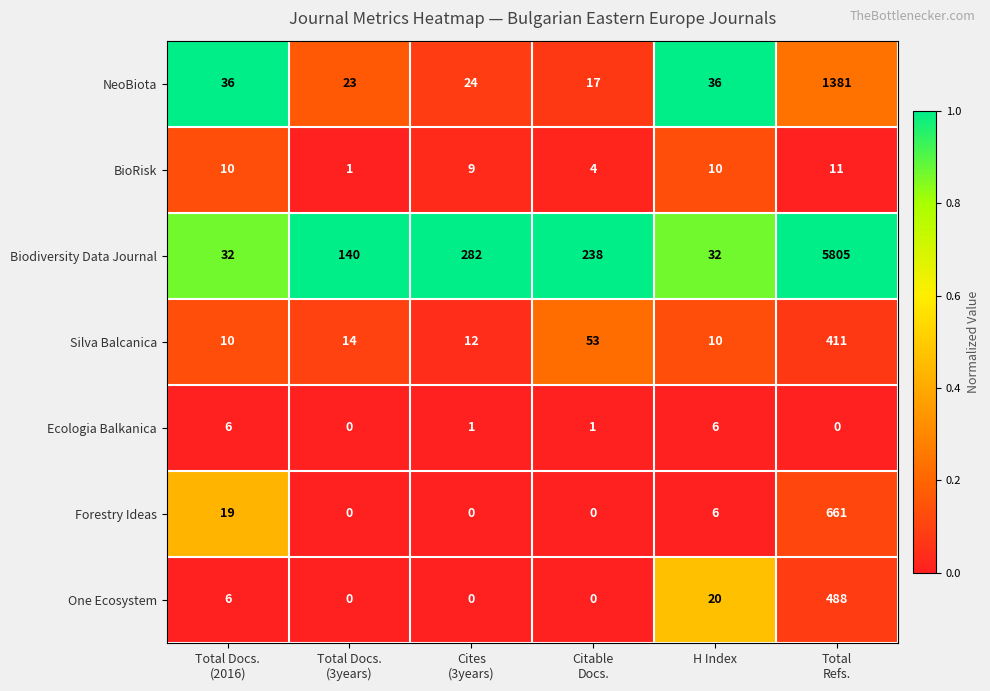

Is it true that Biodiversity Data Journal equals 43 at H Index?

False